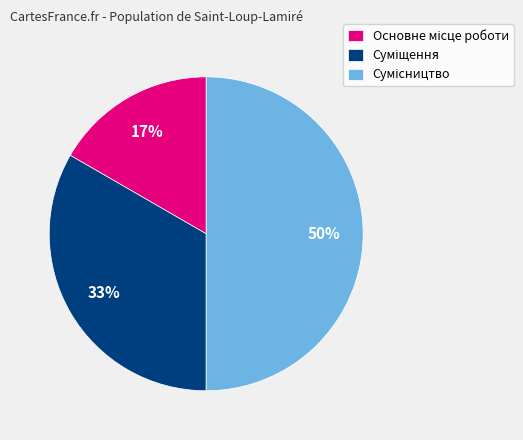

How many slices are in this pie chart?

3